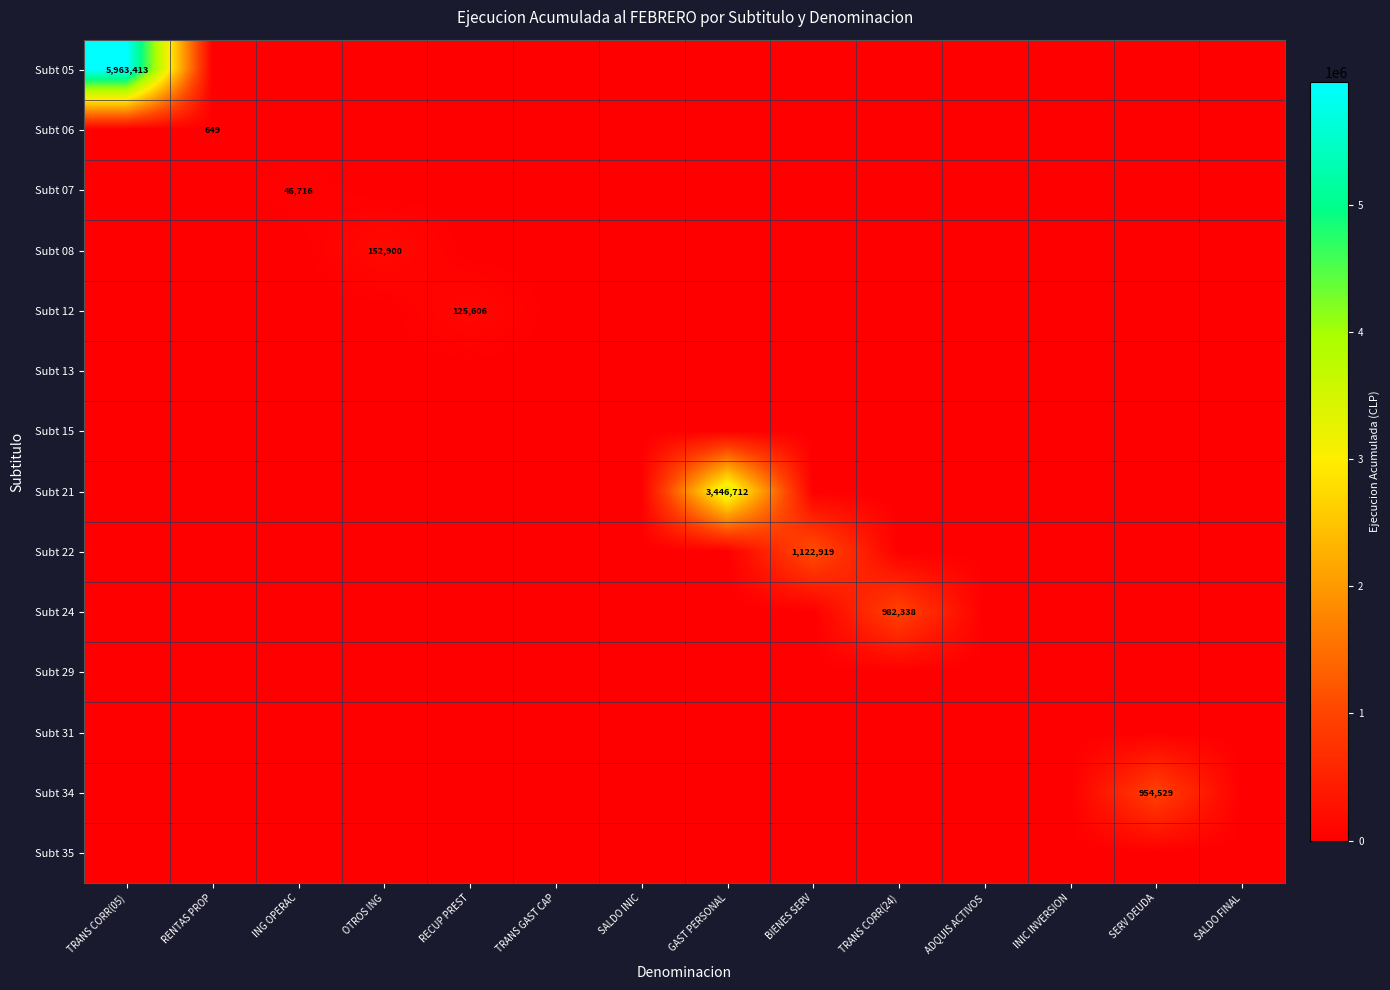

The value of Subt 05 at TRANS CORR(05) is 2900877. True or false?

False